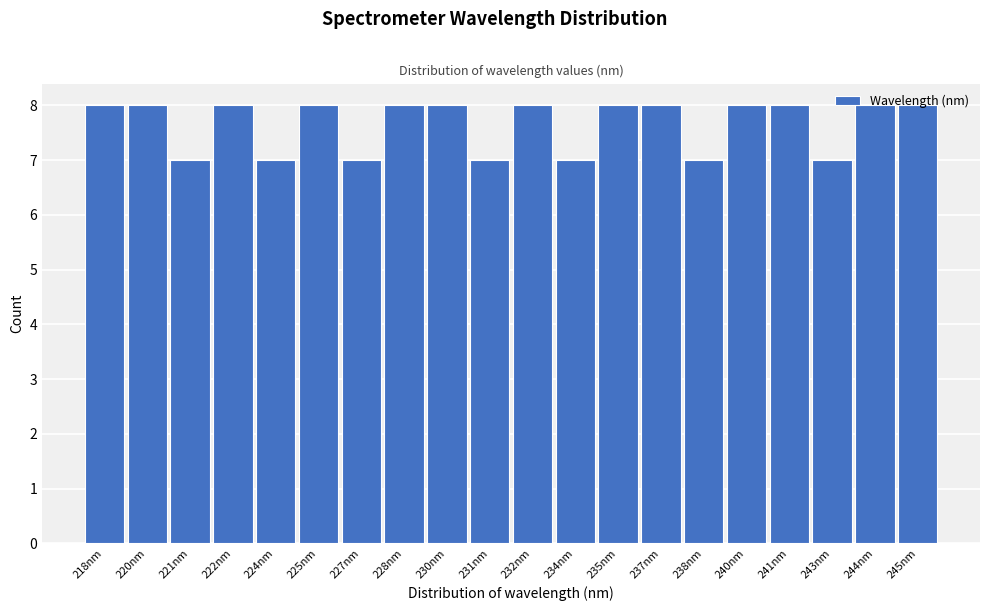

What is the sum of all values?

153